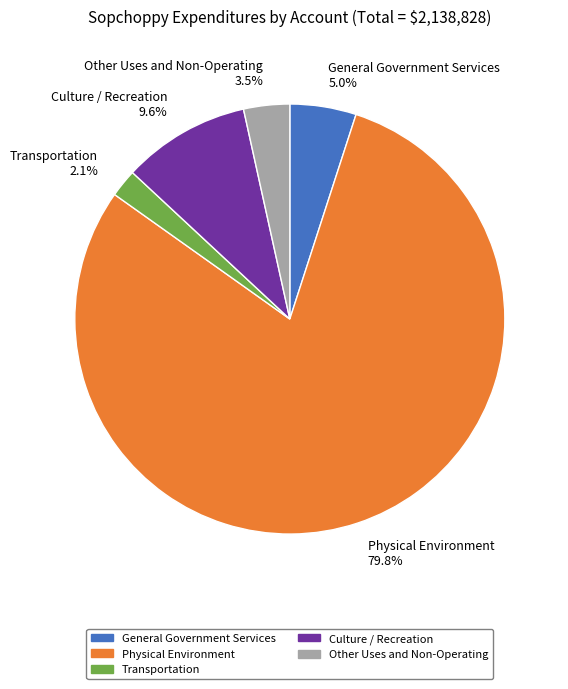

Which slice is the smallest?

Transportation